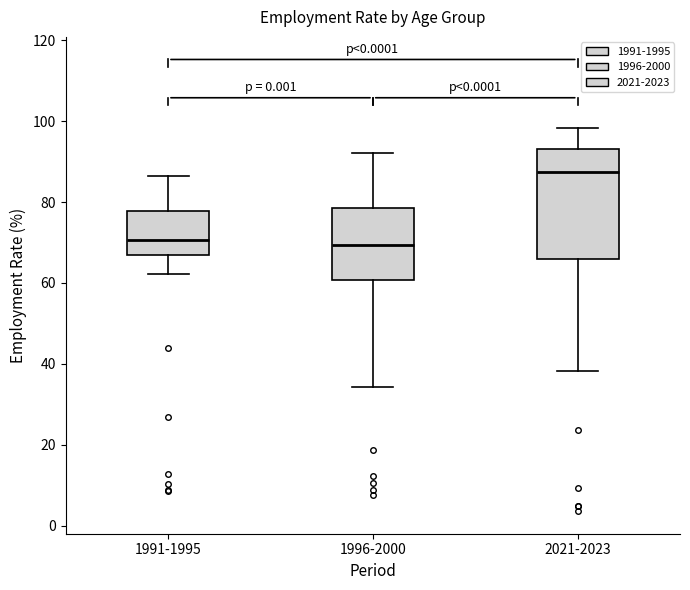

Reading left to right, transcribe this box plot: for each box, give where its median line is, the range the box spans, and where its two whiskers end, as read against the y-axis. The values are not printed on the chart, so give them approximately, as read against the axis.

1991-1995: median 70, box 66 to 78, whiskers 62 to 86
1996-2000: median 70, box 60 to 78, whiskers 34 to 92
2021-2023: median 88, box 66 to 94, whiskers 38 to 98